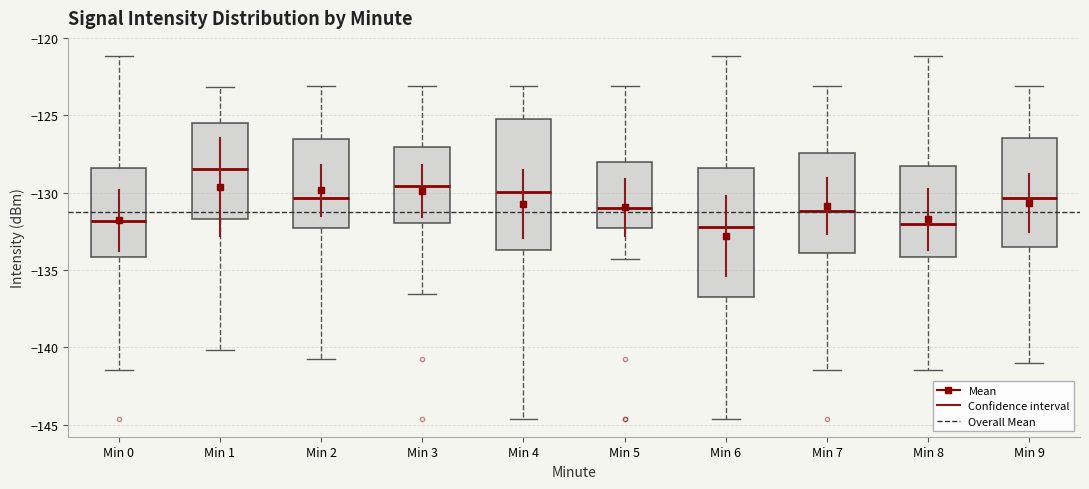

Where does the lower whisker of the box for Min 5 end on the y-axis? The values are not printed on the chart, so give them approximately, as read against the axis.

-134.5